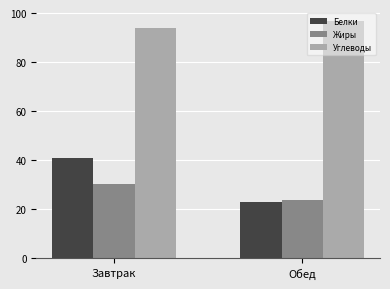

Reading right to left, list all the values displayed in this chart.

Белки: Обед=23.1	Завтрак=41.0
Жиры: Обед=23.9	Завтрак=30.1
Углеводы: Обед=96.8	Завтрак=94.1